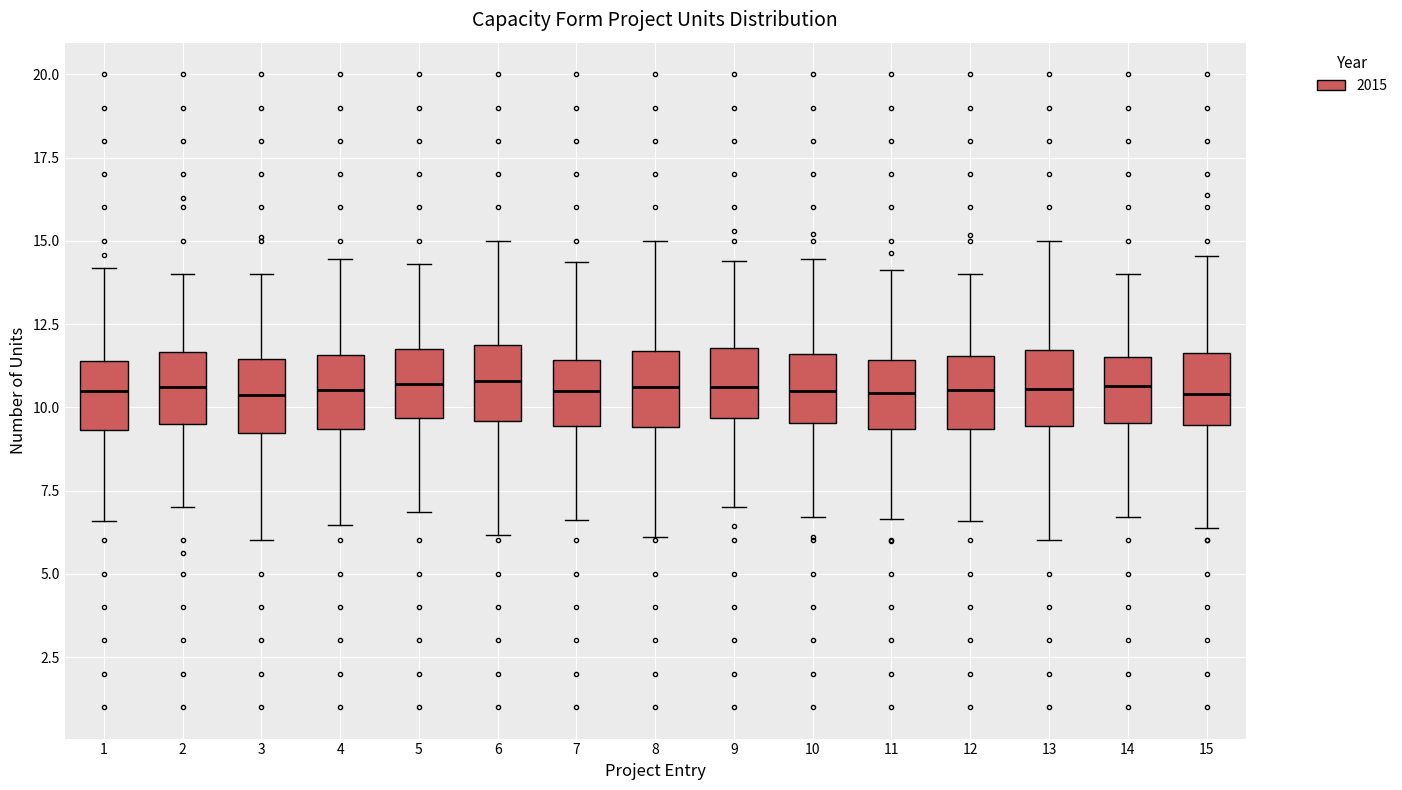

Reading left to right, transcribe this box plot: for each box, give where its median line is, the range the box spans, and where its two whiskers end, as read against the y-axis. The values are not printed on the chart, so give them approximately, as read against the axis.

1: median 10.5, box 9.5 to 11.5, whiskers 6.5 to 14.0
2: median 10.5, box 9.5 to 11.5, whiskers 7.0 to 14.0
3: median 10.5, box 9.0 to 11.5, whiskers 6.0 to 14.0
4: median 10.5, box 9.5 to 11.5, whiskers 6.5 to 14.5
5: median 10.5, box 9.5 to 11.5, whiskers 7.0 to 14.5
6: median 11.0, box 9.5 to 12.0, whiskers 6.0 to 15.0
7: median 10.5, box 9.5 to 11.5, whiskers 6.5 to 14.5
8: median 10.5, box 9.5 to 11.5, whiskers 6.0 to 15.0
9: median 10.5, box 9.5 to 12.0, whiskers 7.0 to 14.5
10: median 10.5, box 9.5 to 11.5, whiskers 6.5 to 14.5
11: median 10.5, box 9.5 to 11.5, whiskers 6.5 to 14.0
12: median 10.5, box 9.5 to 11.5, whiskers 6.5 to 14.0
13: median 10.5, box 9.5 to 11.5, whiskers 6.0 to 15.0
14: median 10.5, box 9.5 to 11.5, whiskers 6.5 to 14.0
15: median 10.5, box 9.5 to 11.5, whiskers 6.5 to 14.5